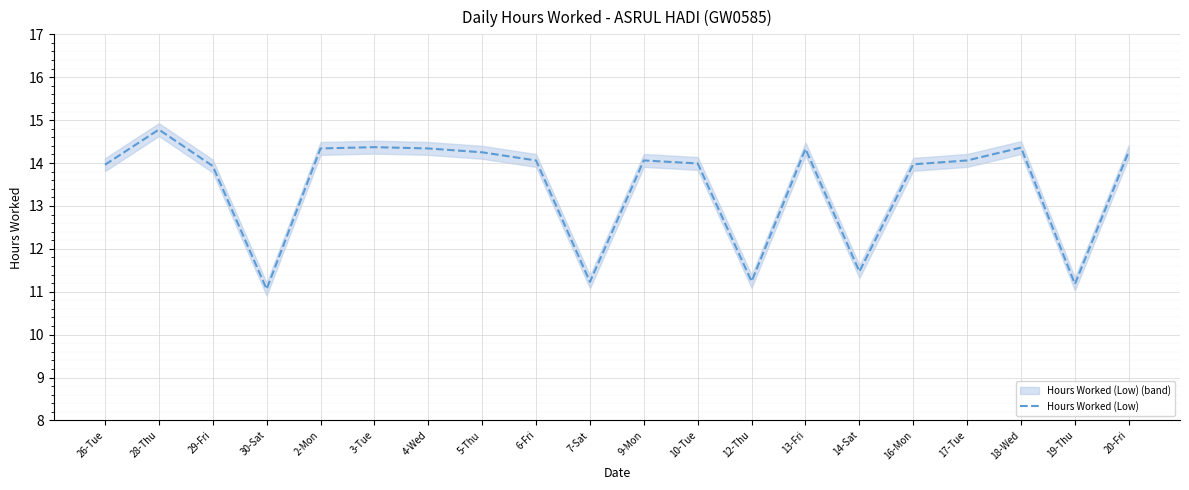

True or false: there are more than 0 points higher than both neighbors.

True